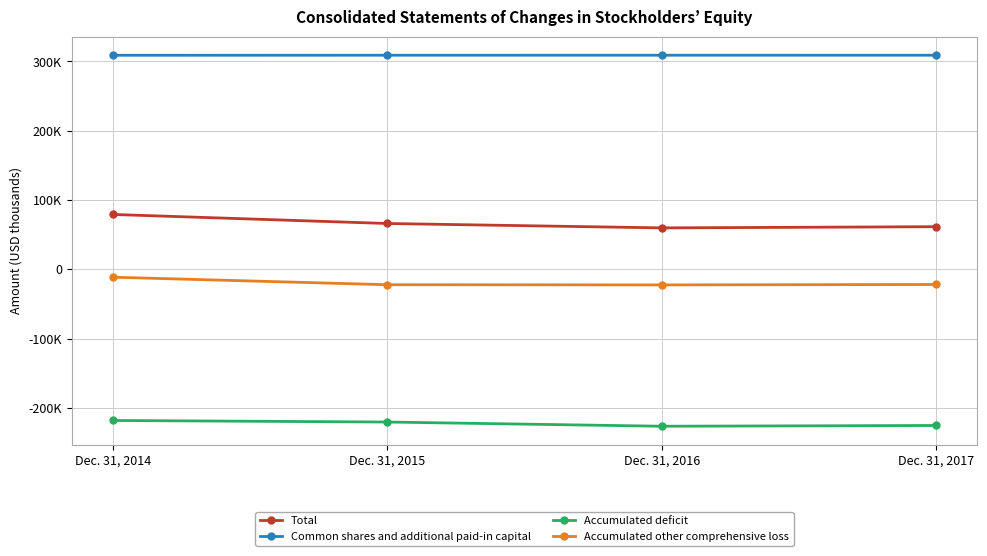

Is it true that Total equals 79029 at Dec. 31, 2014?

True